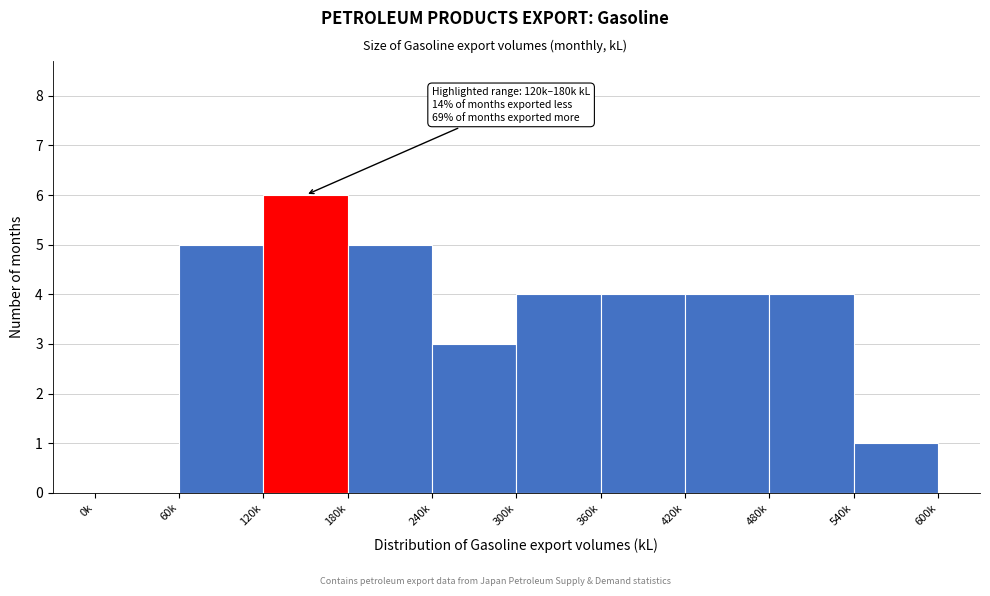

Reading right to left, extract all data points from this chart.

540k=1	480k=4	420k=4	360k=4	300k=4	240k=3	180k=5	120k=6	60k=5	0k=0